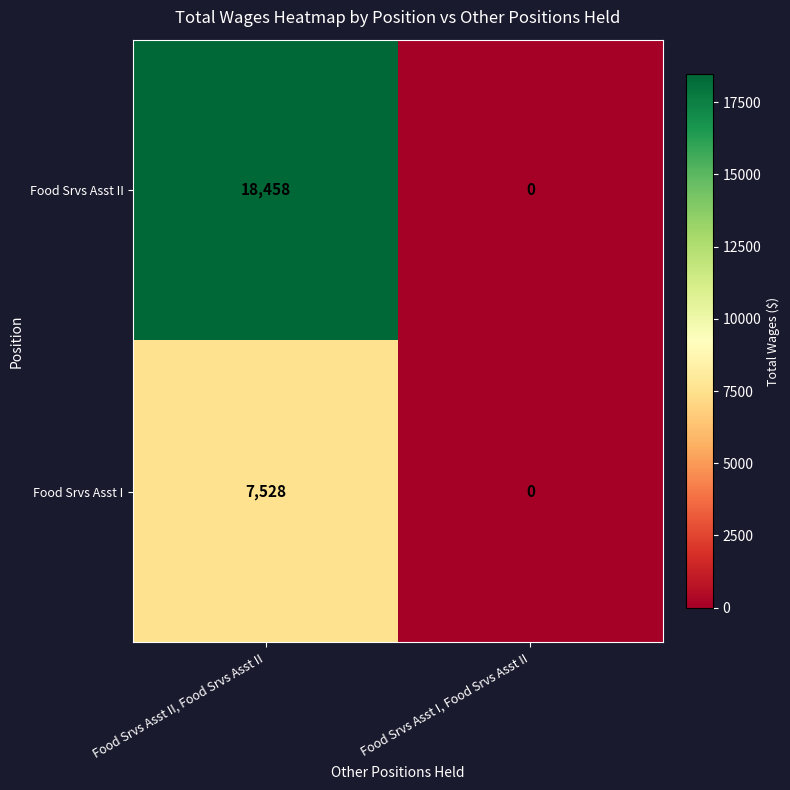

Reading left to right, what are all the values shown in this chart?

Food Srvs Asst II: 18458	0
Food Srvs Asst I: 7528	0